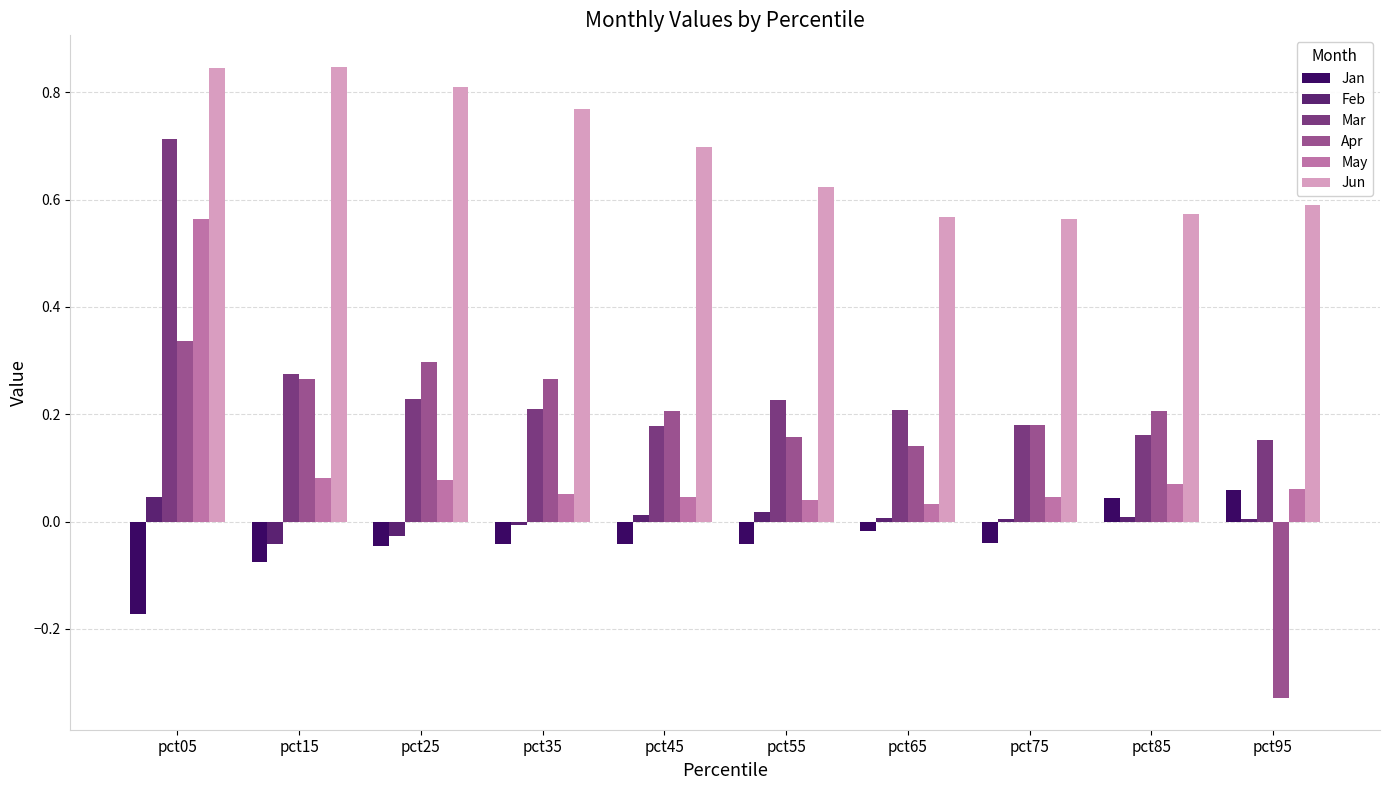

At which category is the sum across all series the highest?

pct05